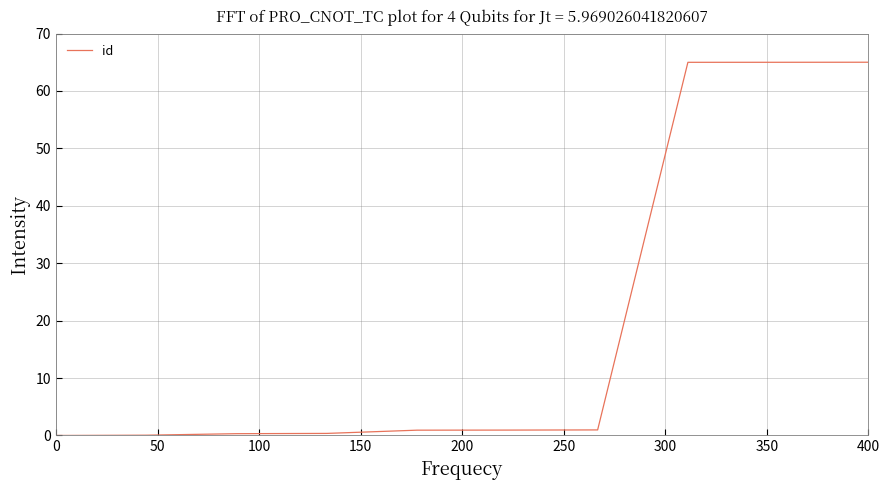

What is the difference between the second highest and minimum values?

65.0